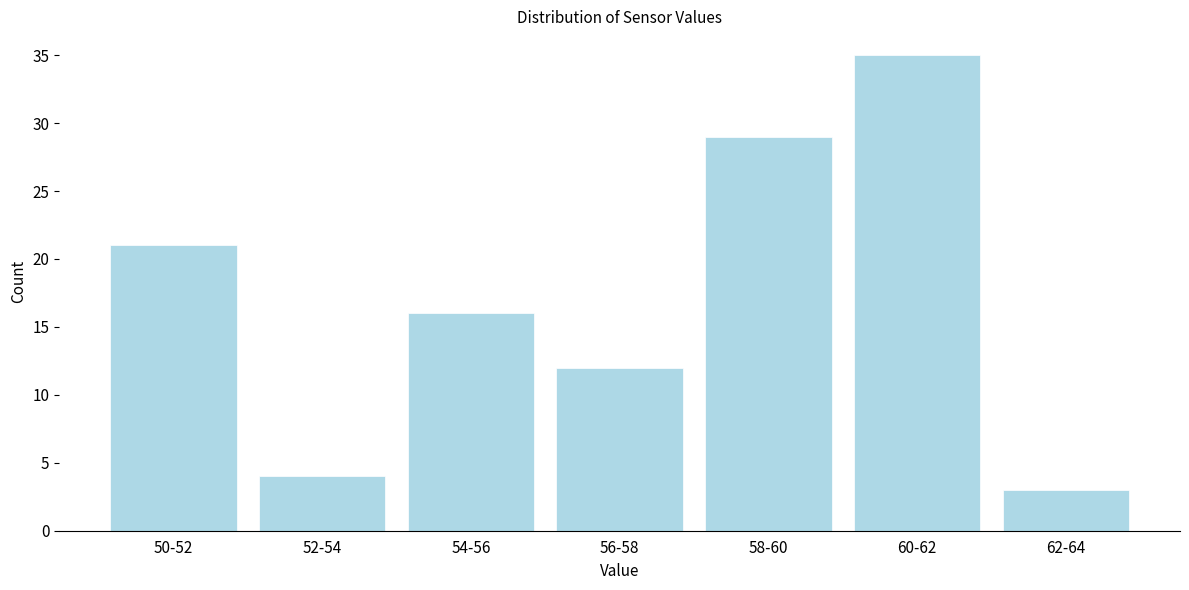

Reading left to right, list all the values displayed in this chart.

21	4	16	12	29	35	3